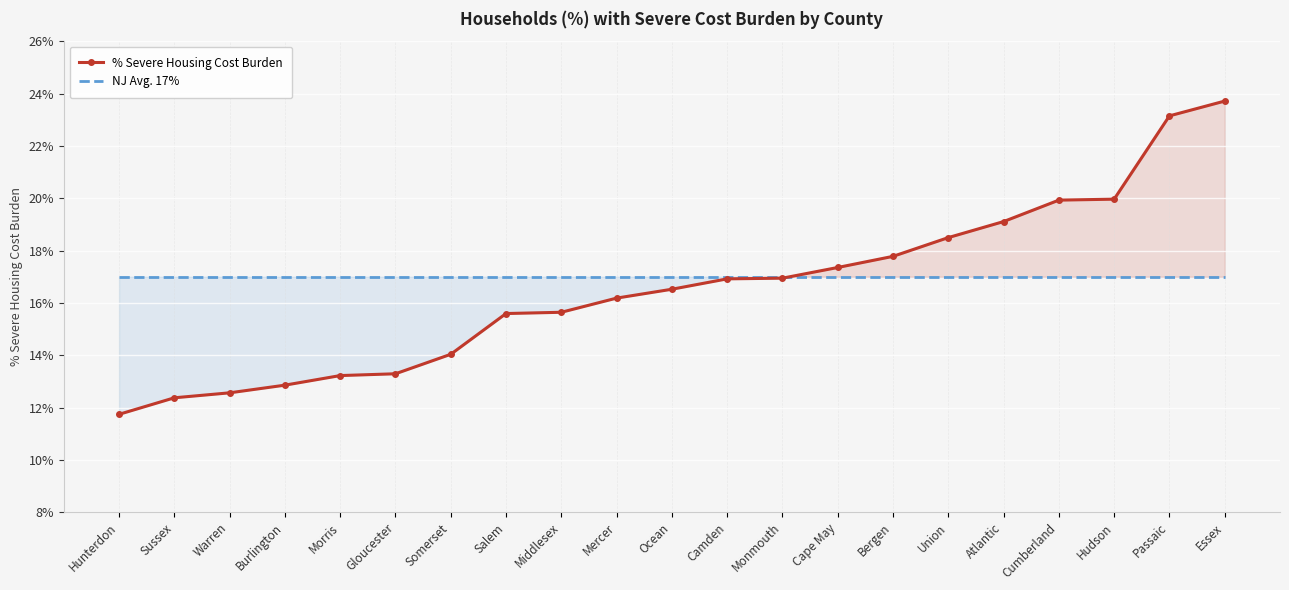

Reading left to right, extract all data points from this chart.

% Severe Housing Cost Burden: Hunterdon=0.1	Sussex=0.1	Warren=0.1	Burlington=0.1	Morris=0.1	Gloucester=0.1	Somerset=0.1	Salem=0.2	Middlesex=0.2	Mercer=0.2	Ocean=0.2	Camden=0.2	Monmouth=0.2	Cape May=0.2	Bergen=0.2	Union=0.2	Atlantic=0.2	Cumberland=0.2	Hudson=0.2	Passaic=0.2	Essex=0.2
NJ Avg. 17%: Hunterdon=0.2	Sussex=0.2	Warren=0.2	Burlington=0.2	Morris=0.2	Gloucester=0.2	Somerset=0.2	Salem=0.2	Middlesex=0.2	Mercer=0.2	Ocean=0.2	Camden=0.2	Monmouth=0.2	Cape May=0.2	Bergen=0.2	Union=0.2	Atlantic=0.2	Cumberland=0.2	Hudson=0.2	Passaic=0.2	Essex=0.2